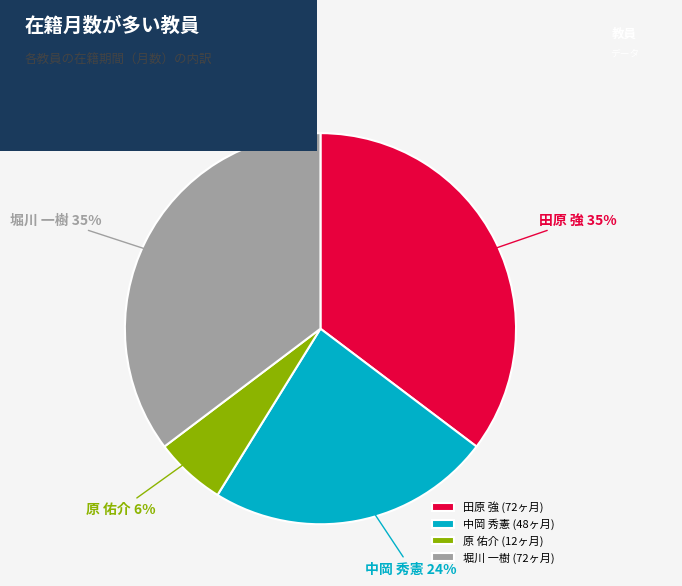

What is the ratio of the value at 中岡 秀憲 to the value at 堀川 一樹?

0.7